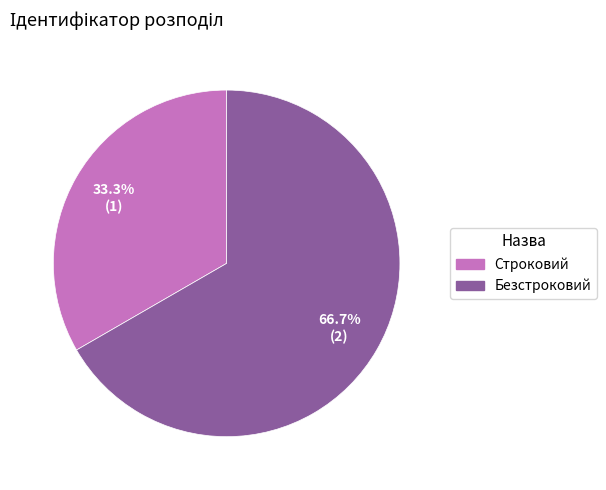

Is there a majority slice in this chart?

Yes